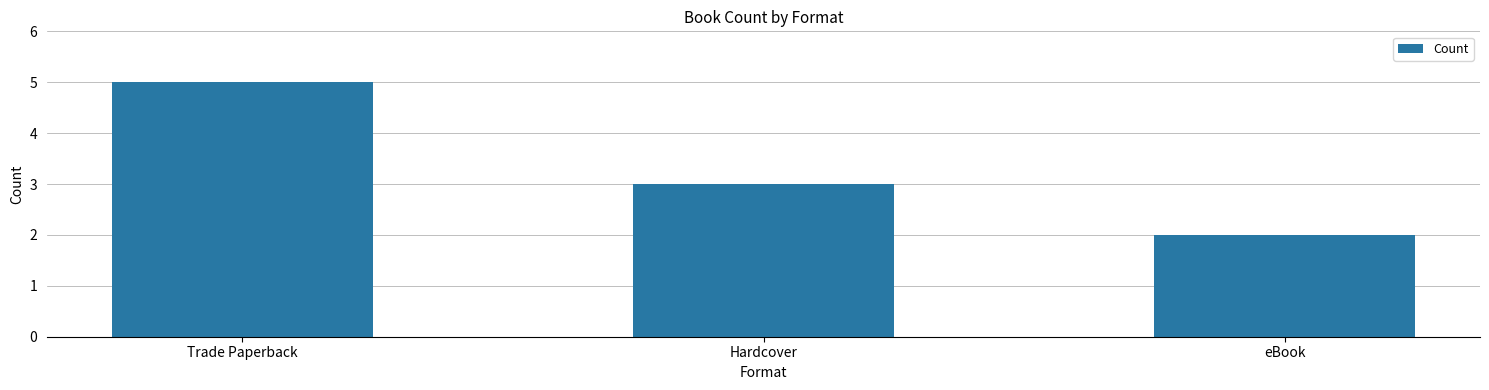

Are the bars grouped side by side (vs. stacked)?

No